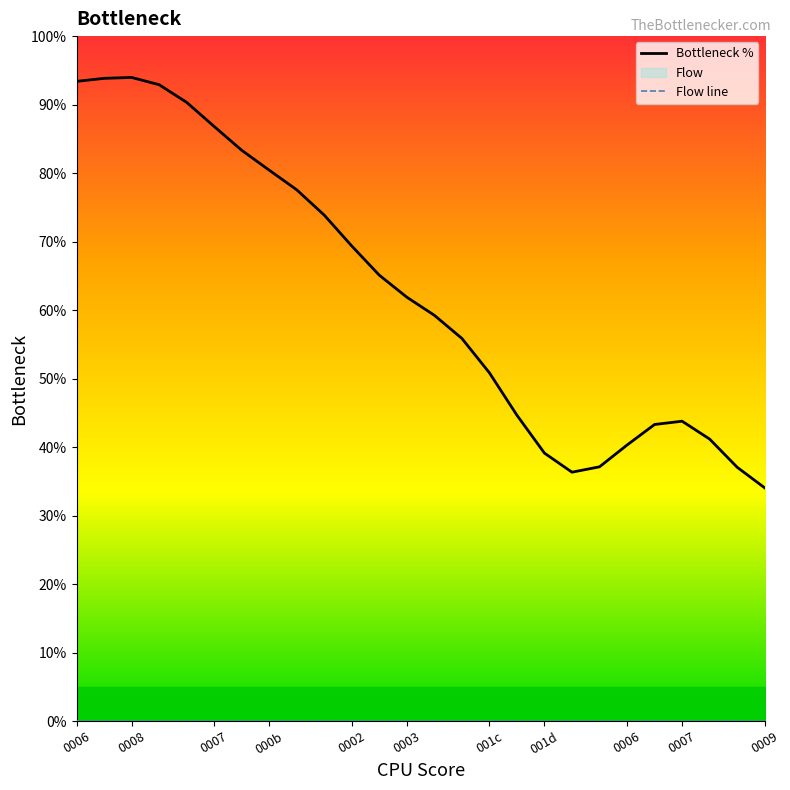

At which label is Flow line closest to 0?

0006